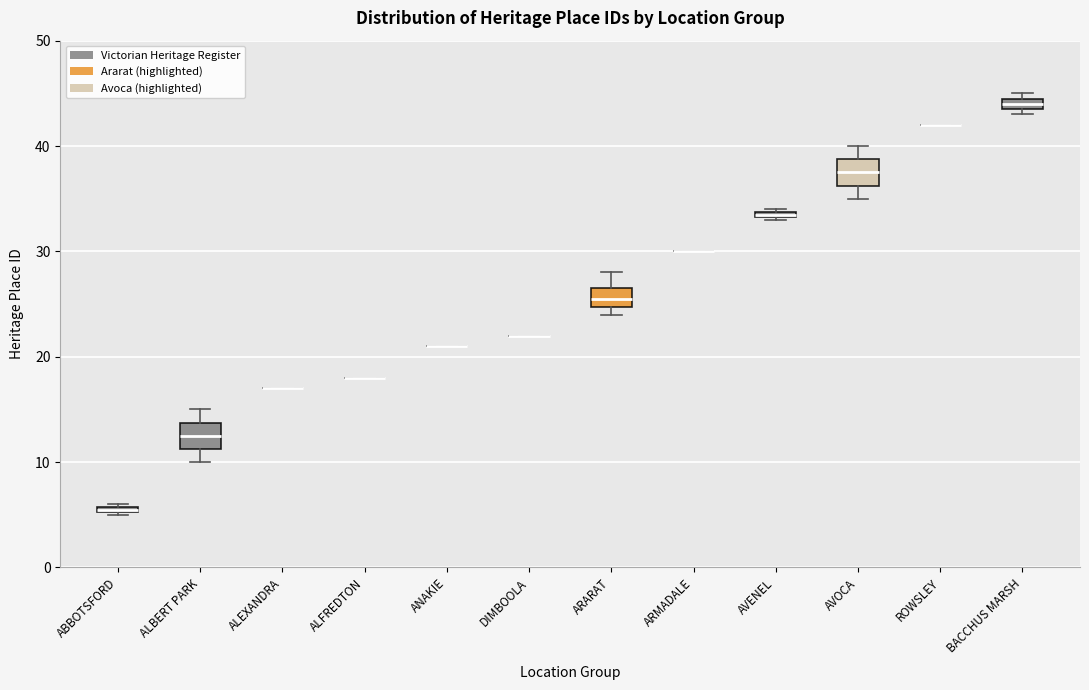

Where does the median line of the box for ARARAT sit on the y-axis? The values are not printed on the chart, so give them approximately, as read against the axis.

26